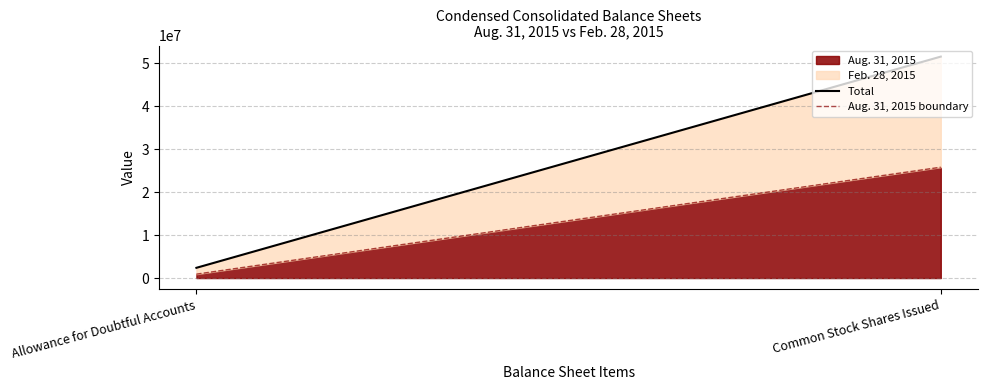

List the labels in order of Aug. 31, 2015 value, smallest first.

Allowance for Doubtful Accounts, Common Stock Shares Issued